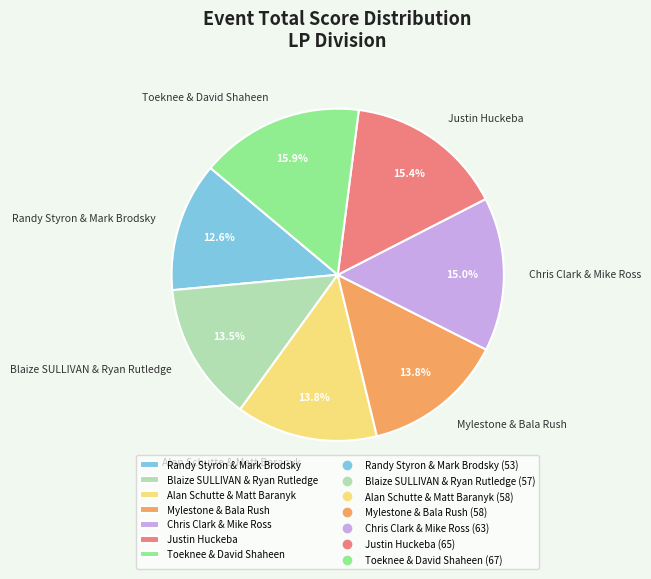

What portion of the pie excludes Mylestone & Bala Rush?

86.2%